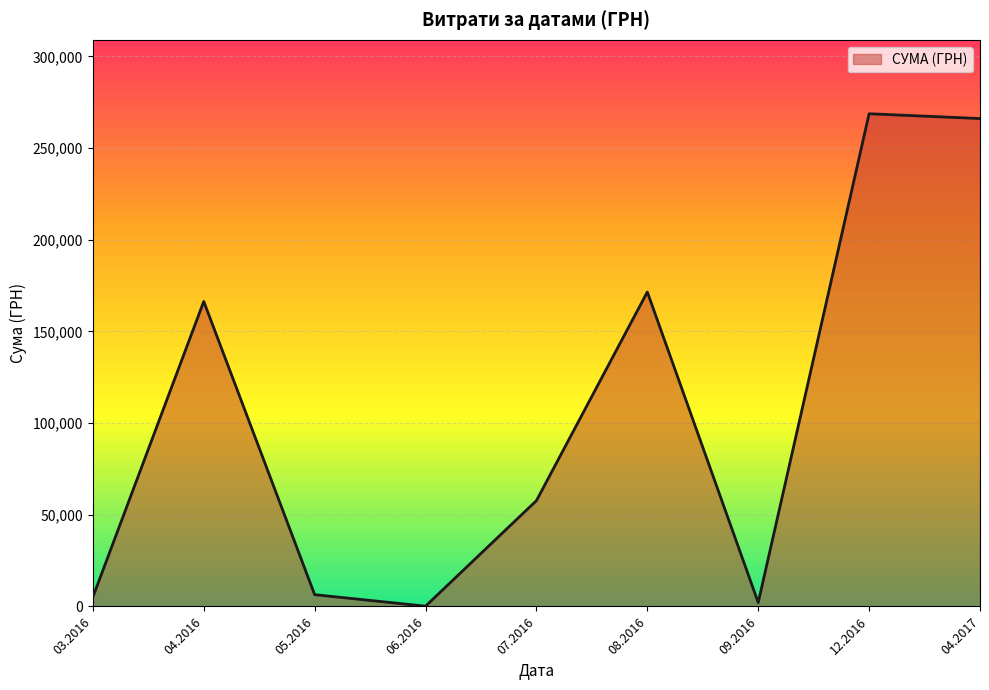

The value at 08.2016 is 171530.6. True or false?

True